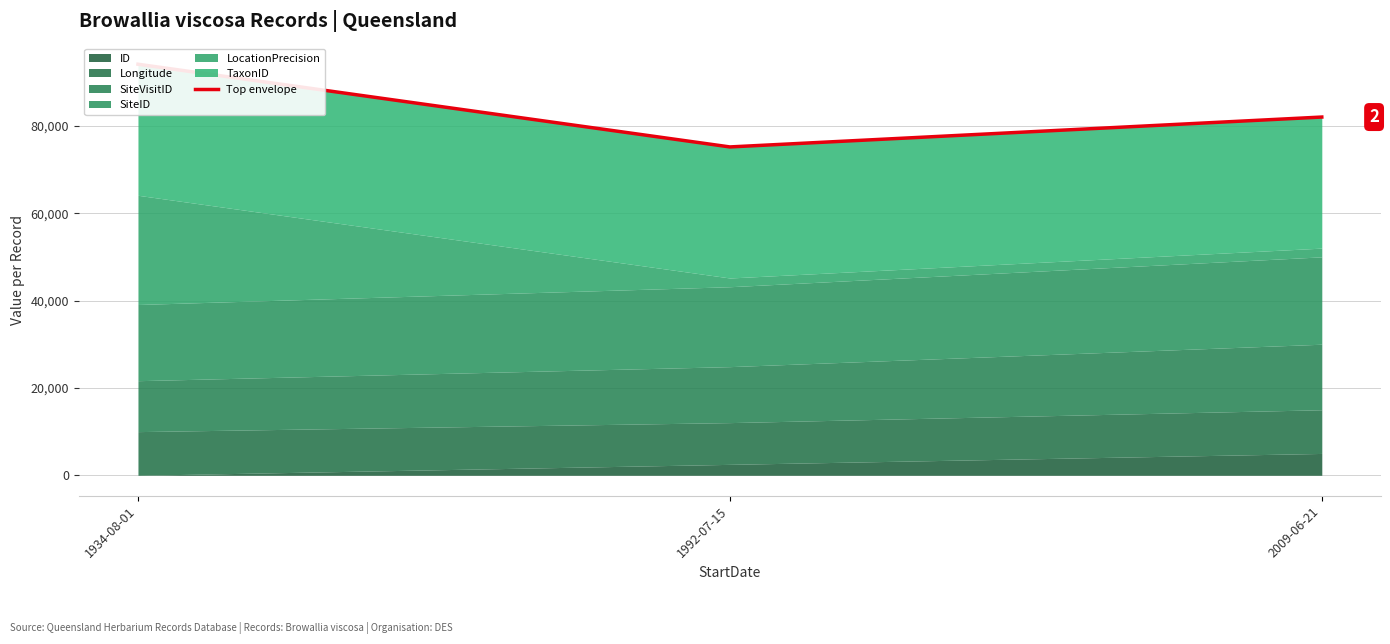

What value does the data have at 1934-08-01?

94092.2